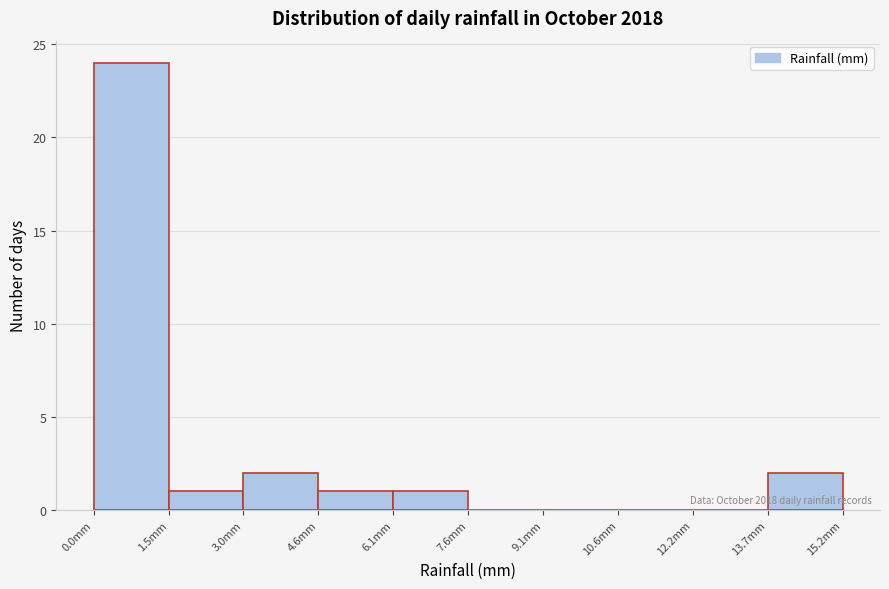

Over which range of the x-axis is the bar tallest?

0.00 to 1.52